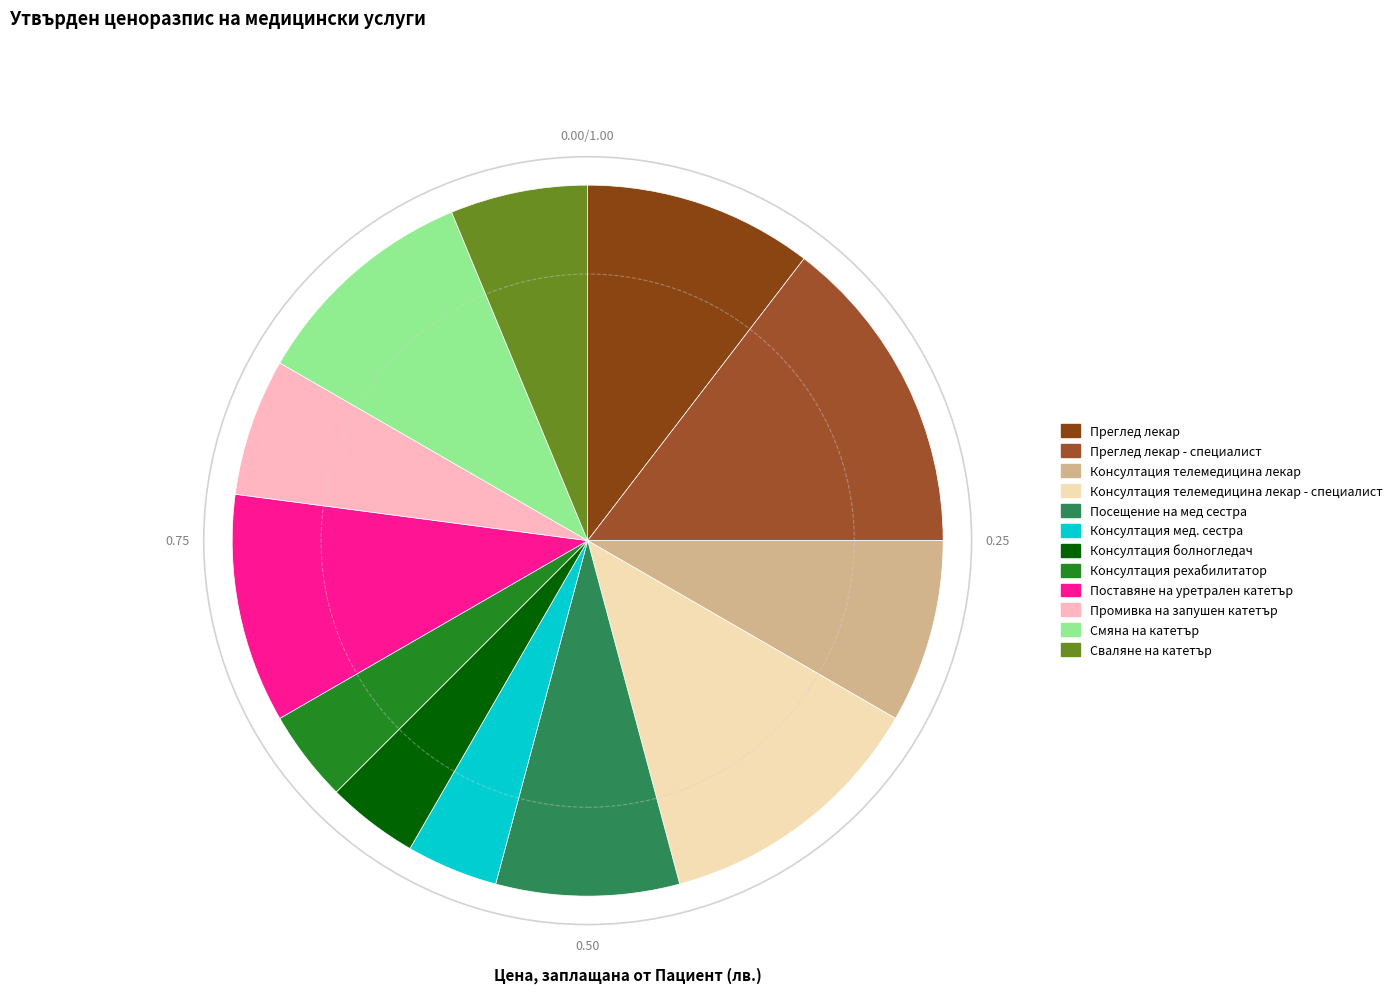

To the nearest percent, what portion does Консултация мед. сестра represent?

4%